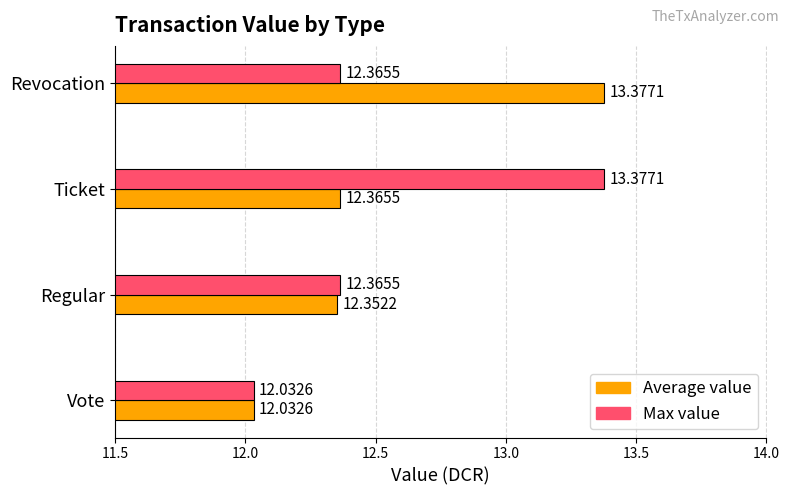

How many categories are shown in the chart?

4